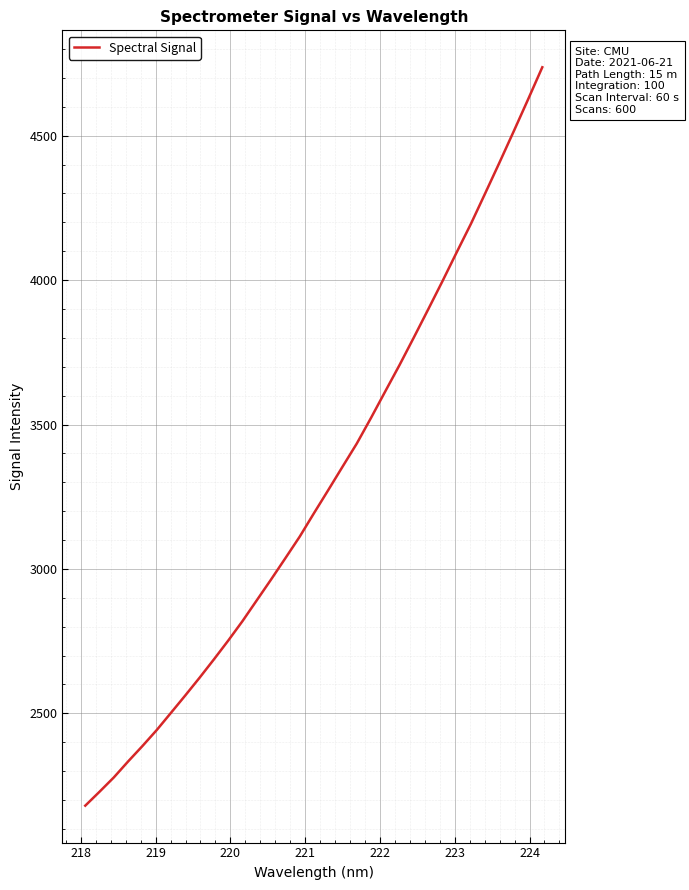

What is the smallest value displayed?

2180.5